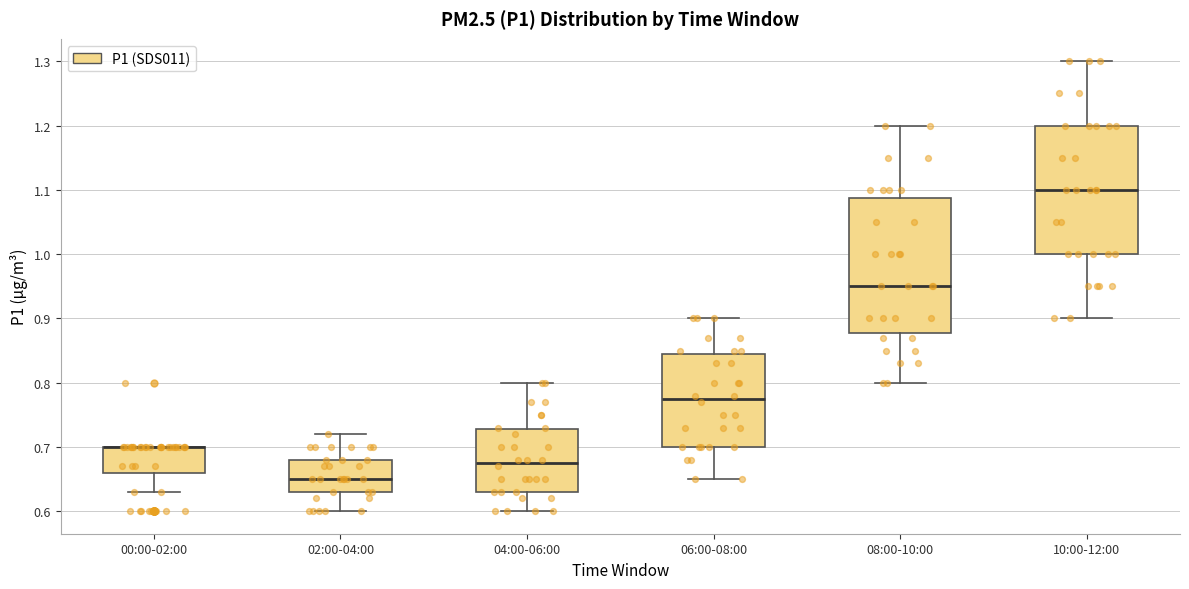

Comparing the boxes themselves (not the whiskers), which one is the tallest?

08:00-10:00